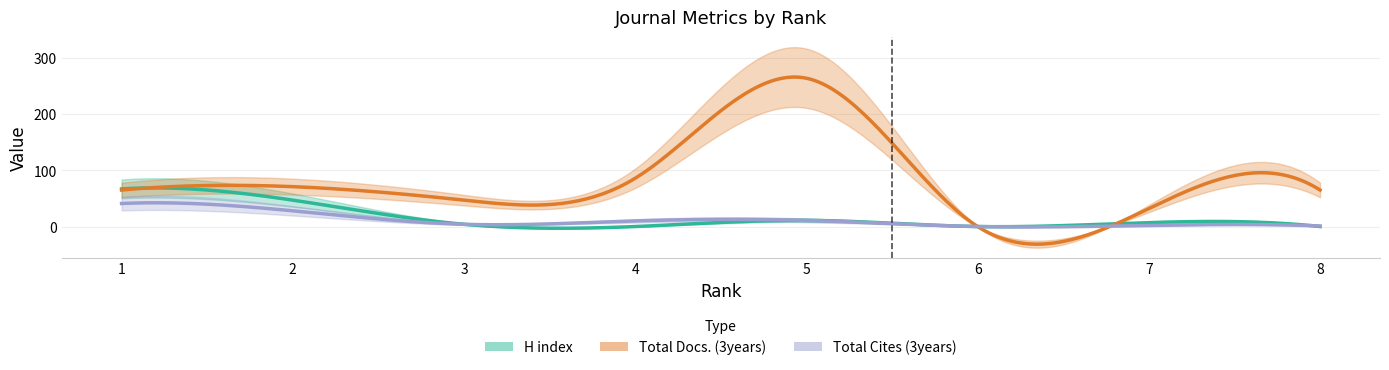

How many values in the H index series exceed 7?

3